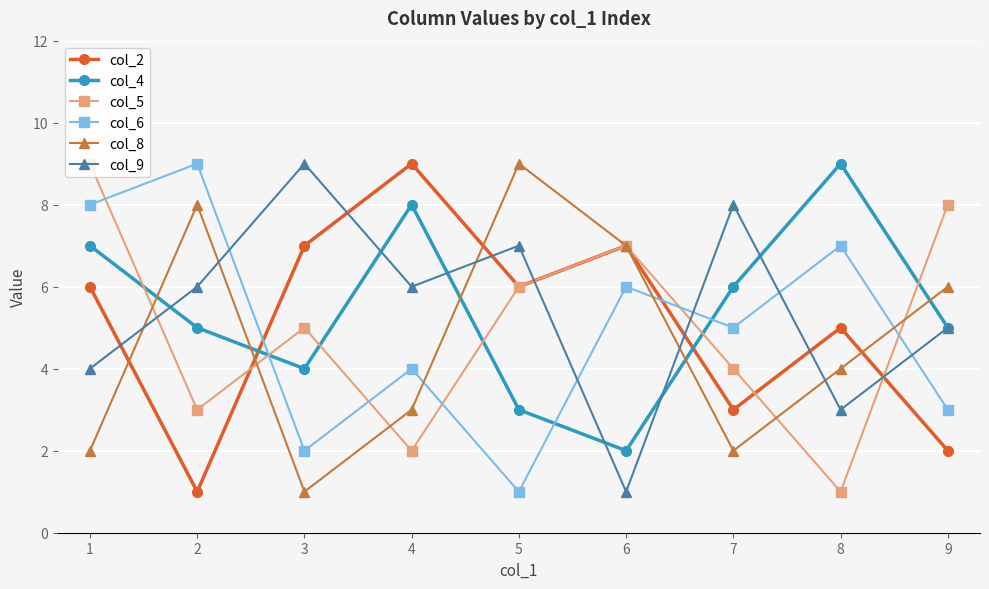

At how many categories does at least one series exceed 2?

9